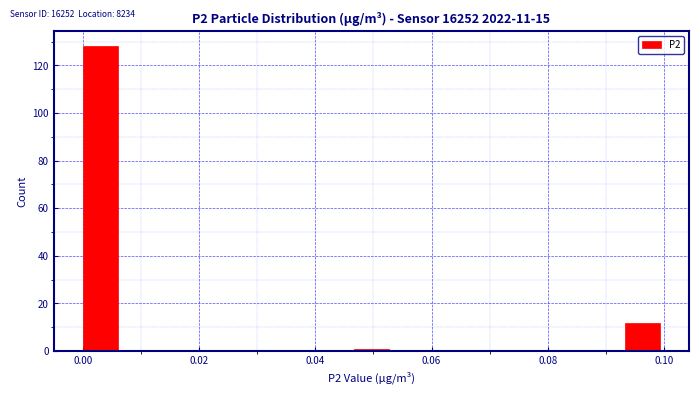

Around what value on the x-axis is the tallest bar? Give the approximate position of its centre, as read against the axis.

0.004